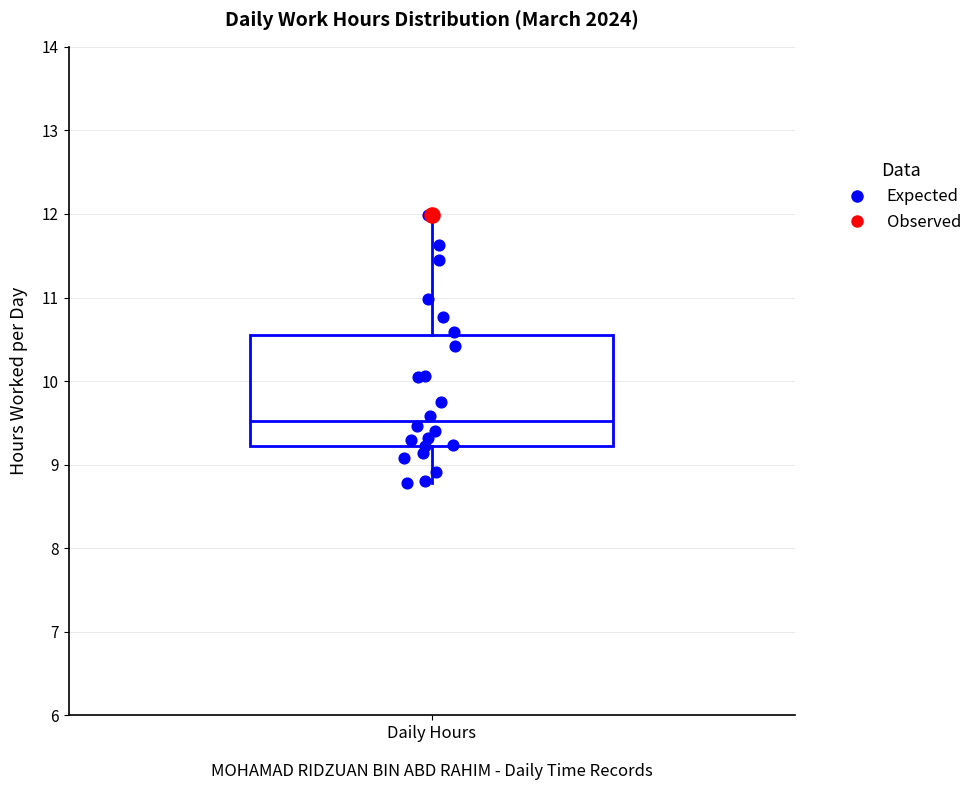

Read this box plot against the y-axis: the position of the median line, the range covered by the box, and the ends of both whiskers. The values are not printed on the chart, so give them approximately, as read against the axis.

median 9.5, box 9.2 to 10.5, whiskers 8.8 to 12.0